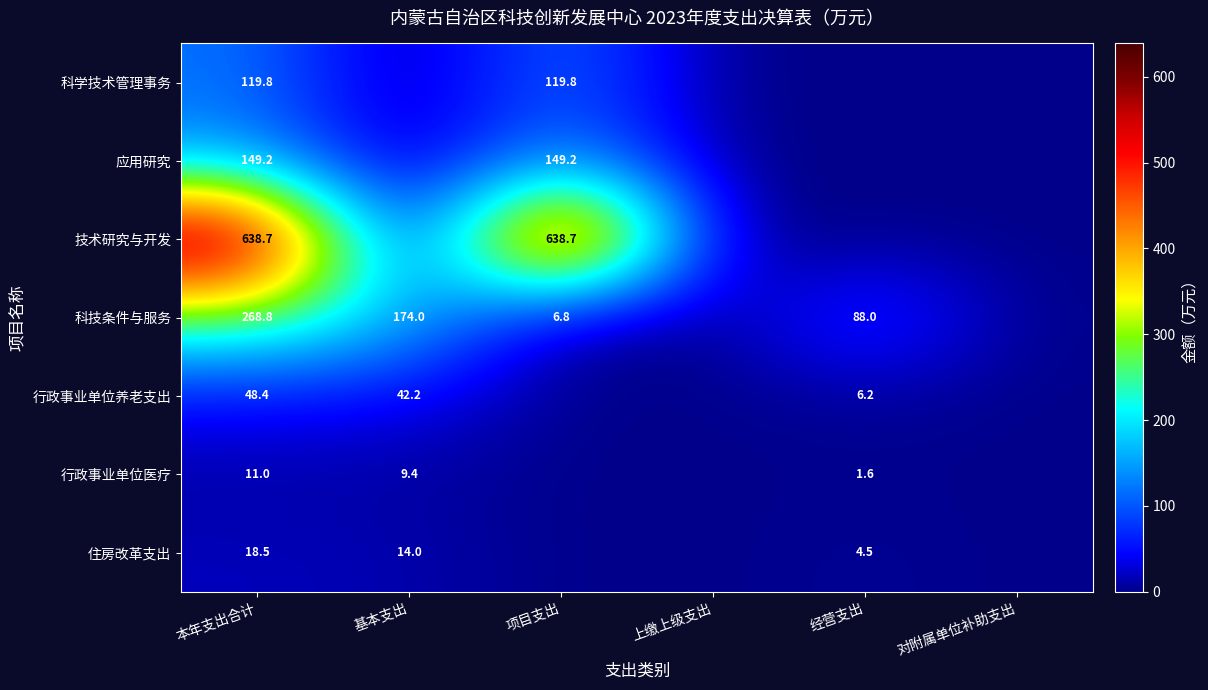

Which category has the lowest value across all series?

基本支出